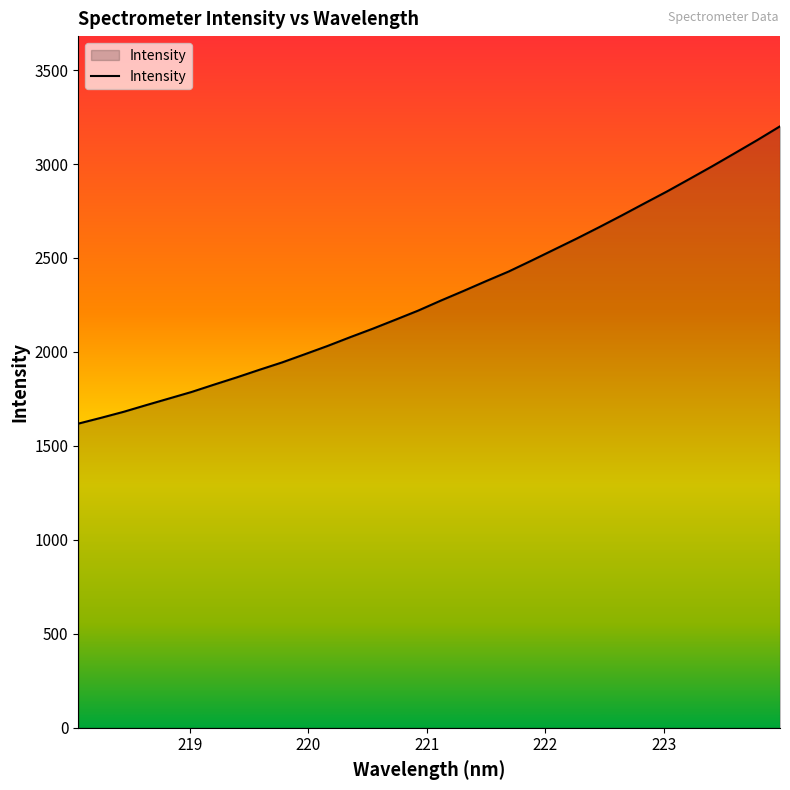

What is the maximum value shown in the chart?

3200.6